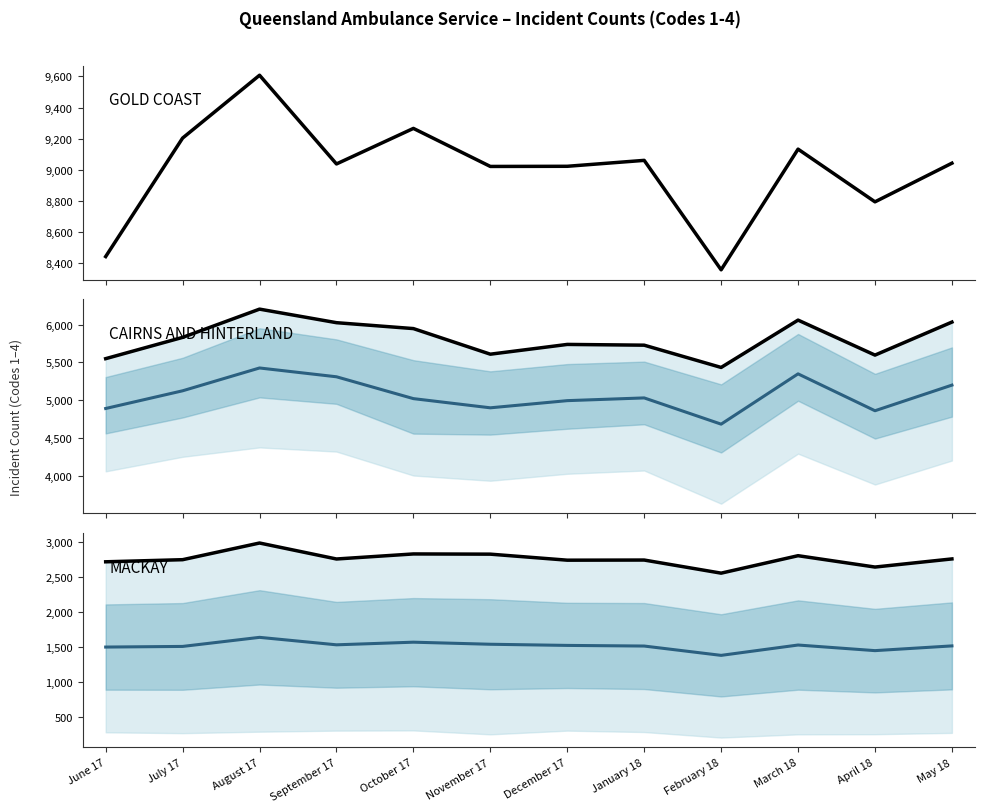

Reading left to right, what are all the values shown in this chart?

GOLD COAST: June 17=8444.0	July 17=9204.0	August 17=9607.0	September 17=9038.0	October 17=9266.0	November 17=9022.0	December 17=9023.0	January 18=9061.0	February 18=8359.0	March 18=9133.0	April 18=8795.0	May 18=9043.0
DARLING DOWNS (mid): June 17=4892.0	July 17=5125.7	August 17=5427.0	September 17=5310.7	October 17=5022.3	November 17=4901.0	December 17=4995.7	January 18=5031.7	February 18=4685.3	March 18=5349.3	April 18=4862.3	May 18=5200.7
CAIRNS AND HINTERLAND: June 17=5550.0	July 17=5831.0	August 17=6204.0	September 17=6025.0	October 17=5947.0	November 17=5609.0	December 17=5738.0	January 18=5728.0	February 18=5434.0	March 18=6059.0	April 18=5597.0	May 18=6033.0
CAPE YORK (mid): June 17=1494.5	July 17=1503.5	August 17=1633.0	September 17=1526.5	October 17=1564.0	November 17=1534.5	December 17=1518.0	January 18=1509.0	February 18=1376.0	March 18=1523.5	April 18=1443.5	May 18=1511.0
MACKAY: June 17=2711.0	July 17=2741.0	August 17=2979.0	September 17=2751.0	October 17=2823.0	November 17=2820.0	December 17=2734.0	January 18=2736.0	February 18=2549.0	March 18=2798.0	April 18=2636.0	May 18=2752.0